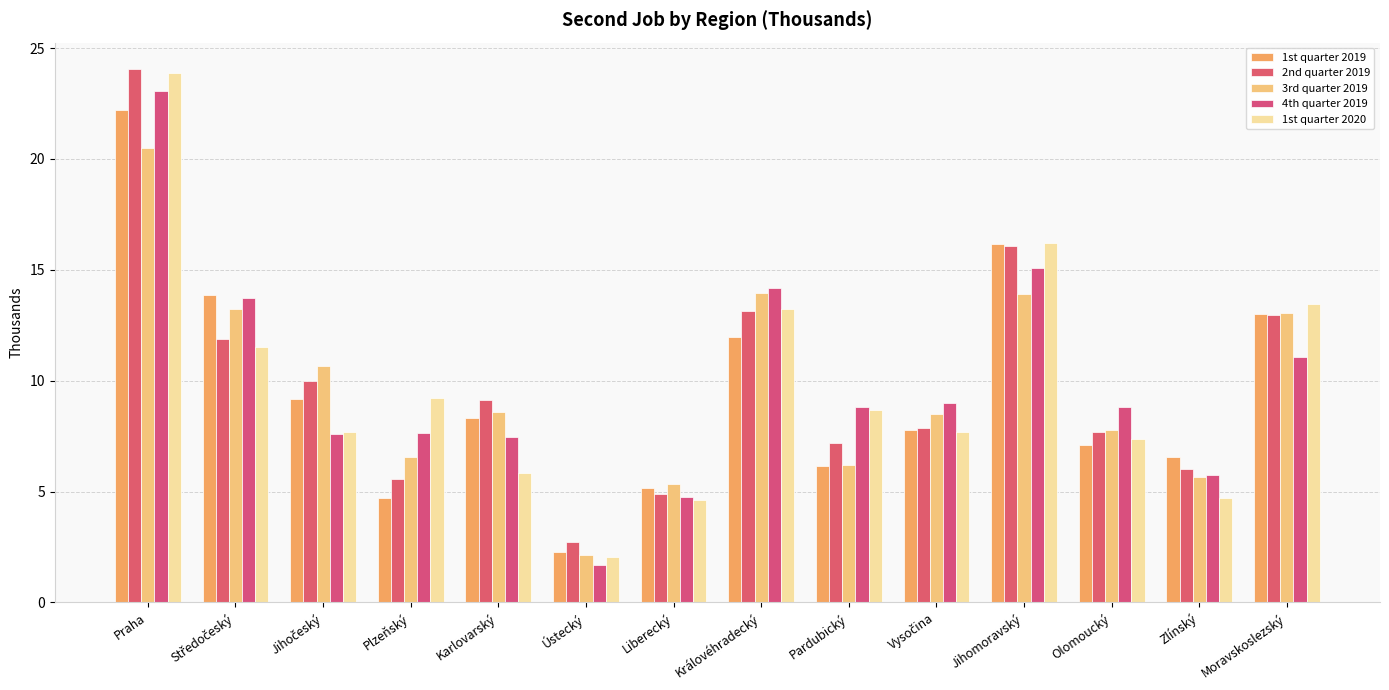

At which label does 1st quarter 2019 reach its minimum?

Ústecký